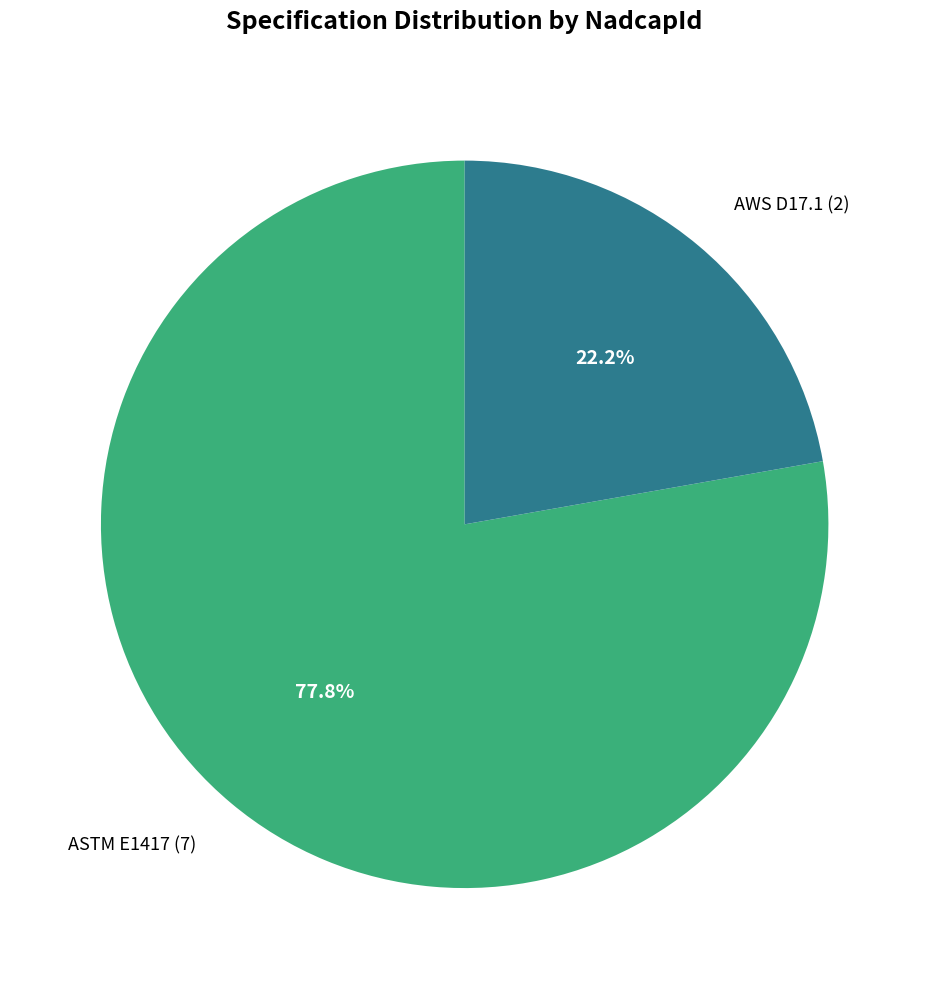

Between AWS D17.1 and ASTM E1417, which is larger?

ASTM E1417